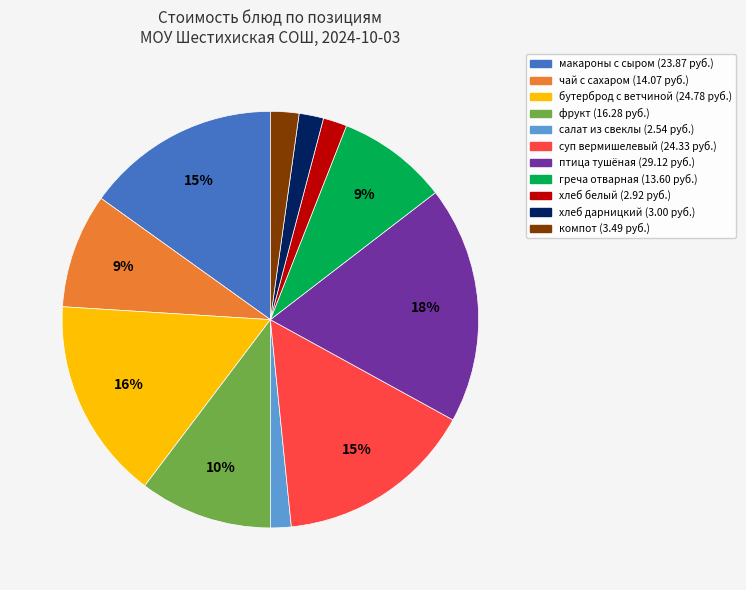

To the nearest percent, what is the average slice percentage?

9%